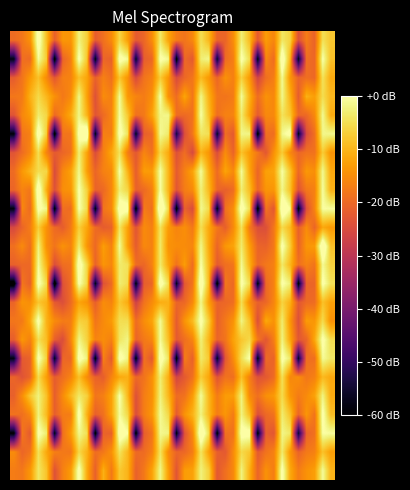

How many series are shown in this chart?

24